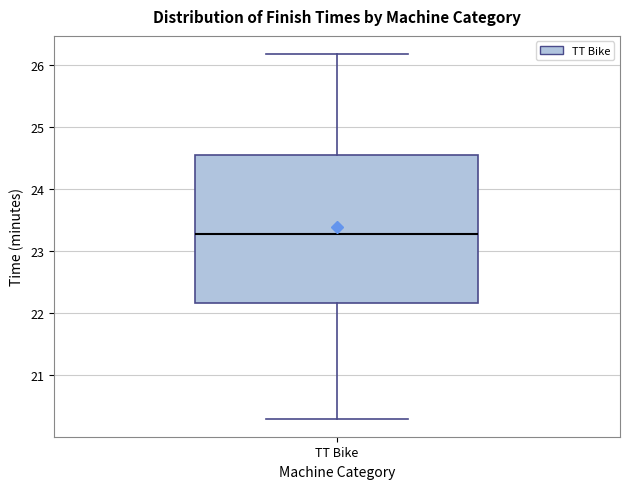

Read this box plot against the y-axis: the position of the median line, the range covered by the box, and the ends of both whiskers. The values are not printed on the chart, so give them approximately, as read against the axis.

median 23.3, box 22.2 to 24.6, whiskers 20.3 to 26.2